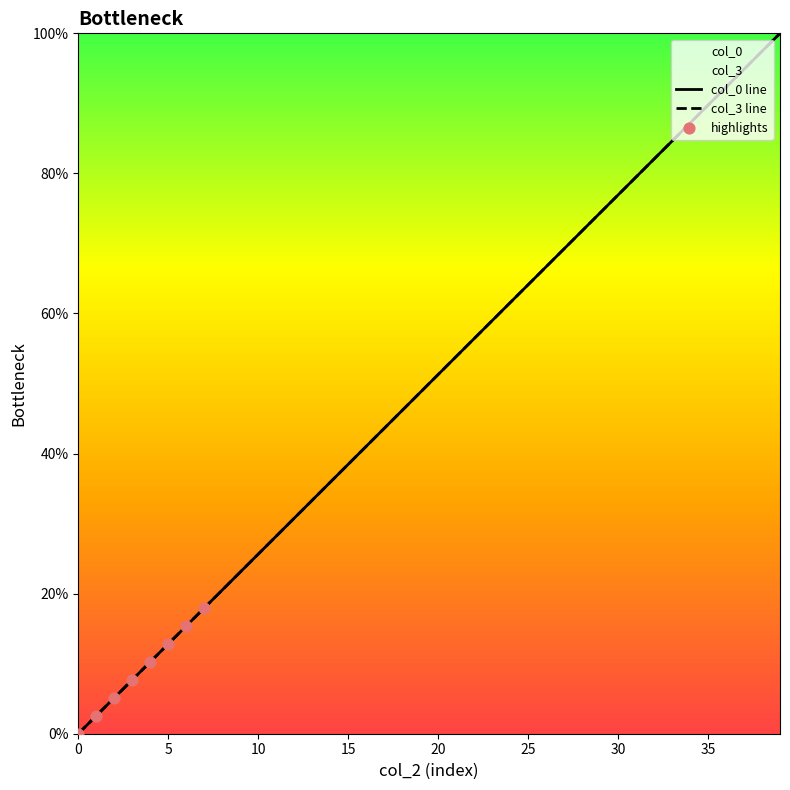

Which series contains the lowest Y value?

col_0